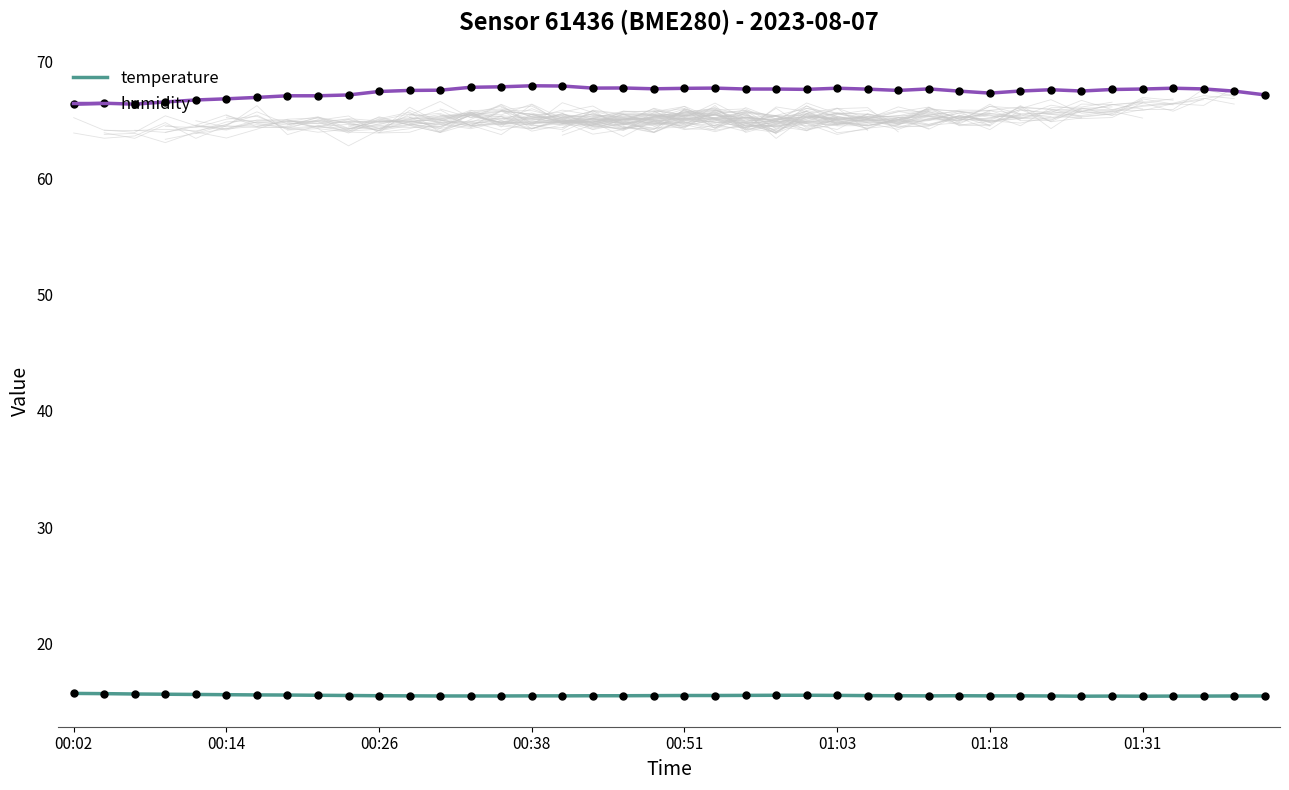

At how many categories does at least one series exceed 37?

40